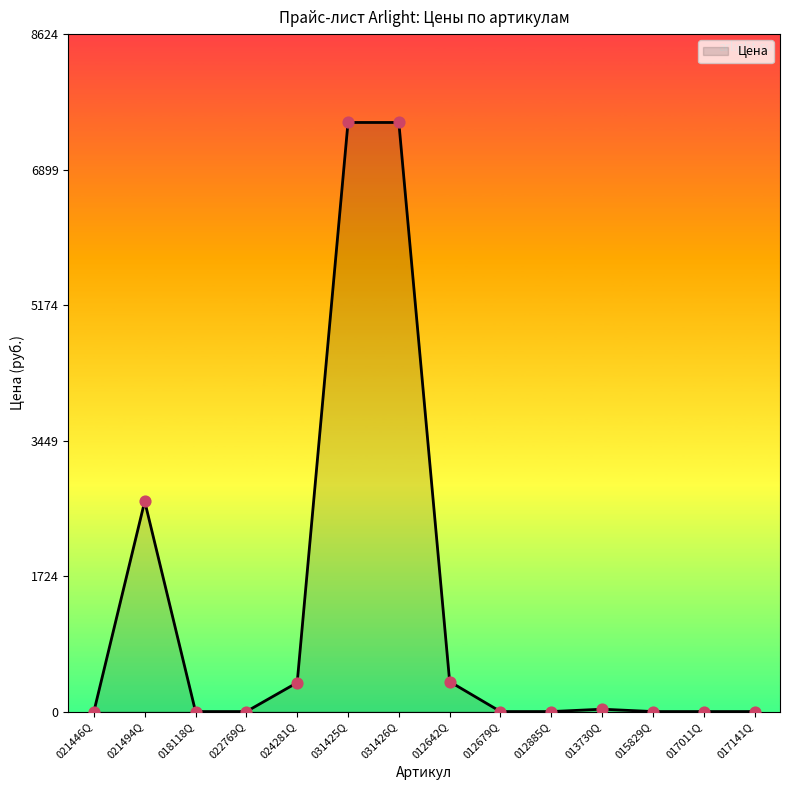

Which has a higher value, 012642Q or 015829Q?

012642Q